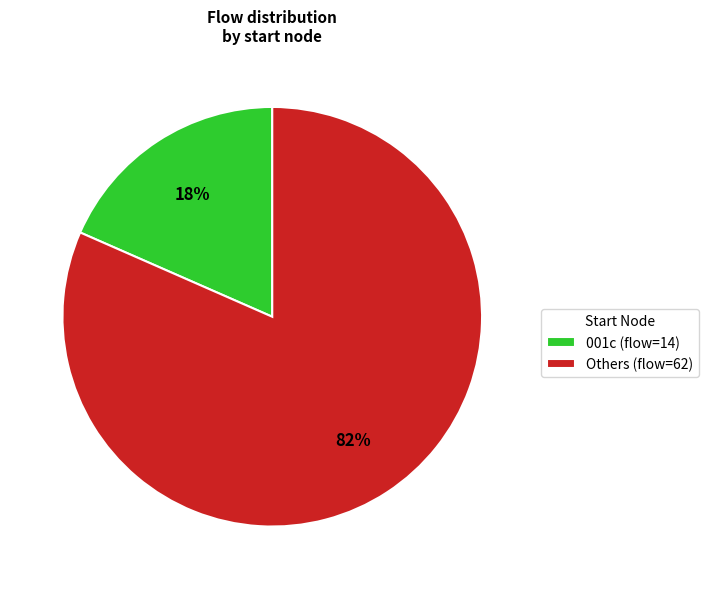

How many slices are in this pie chart?

2